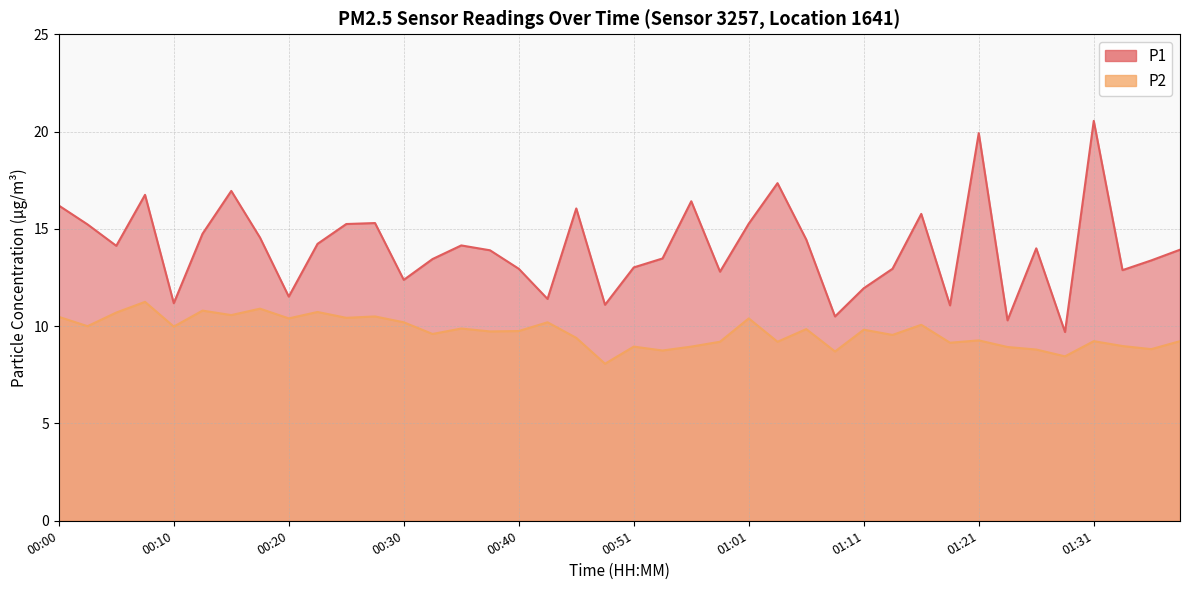

Rank the categories by P2 value from lowest to highest.

00:48, 01:28, 01:08, 00:53, 01:26, 01:36, 01:23, 00:51, 00:56, 01:33, 01:18, 00:58, 01:03, 01:31, 01:38, 01:21, 00:45, 01:13, 00:33, 00:38, 00:40, 01:11, 01:06, 00:35, 00:10, 00:03, 01:16, 00:30, 00:43, 00:20, 01:01, 00:25, 00:00, 00:28, 00:15, 00:05, 00:23, 00:12, 00:17, 00:08